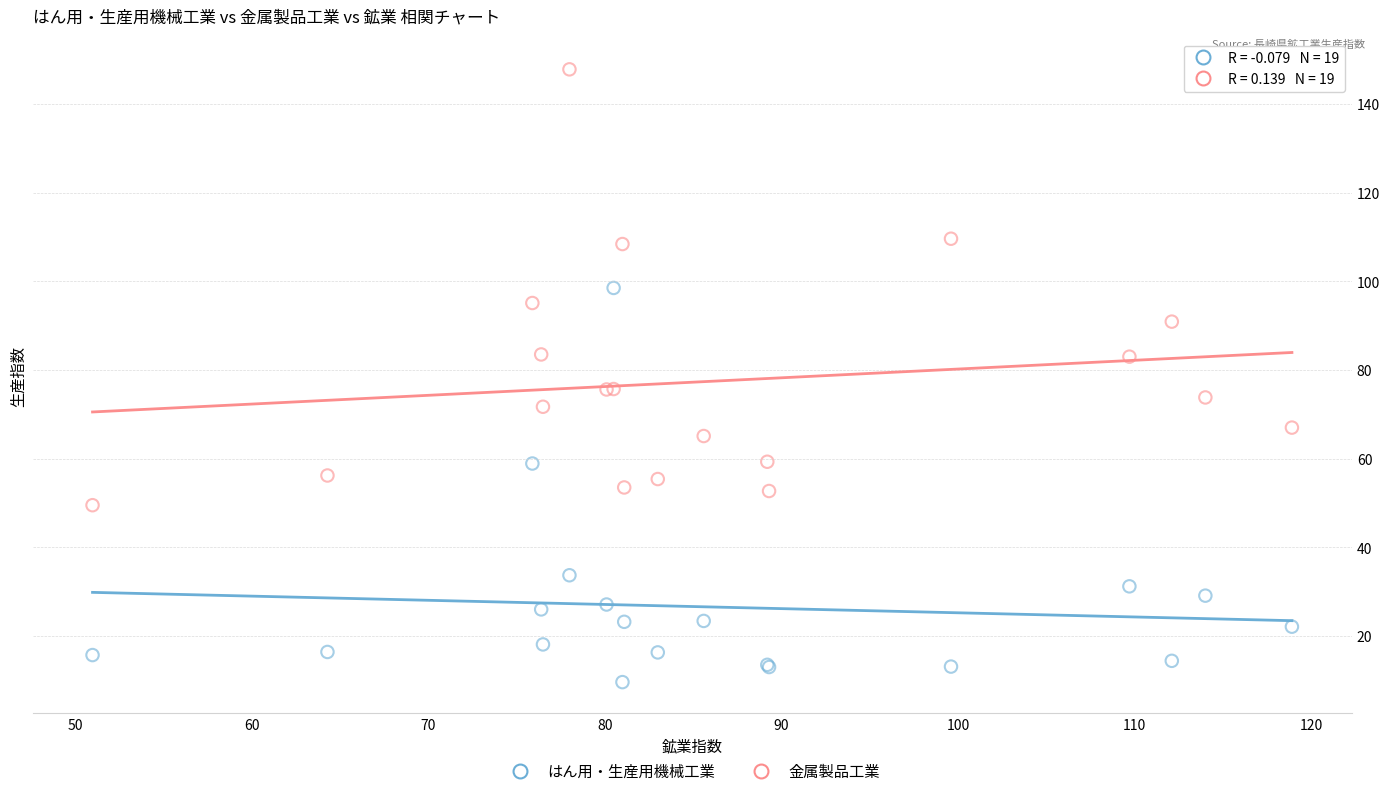

Which series reaches the minimum Y coordinate?

はん用・生産用機械工業